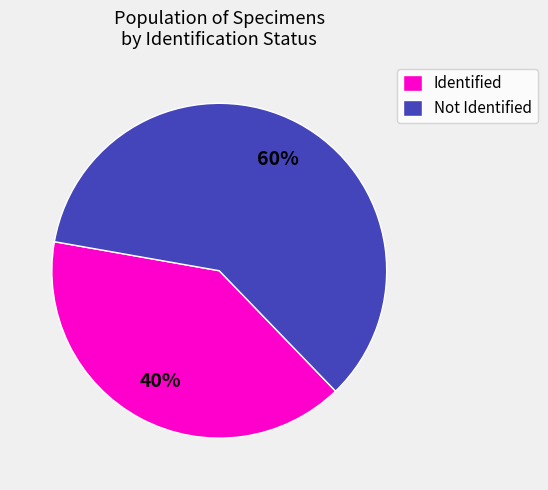

To the nearest percent, what is the difference between the Identified and Not Identified slice percentages?

20%